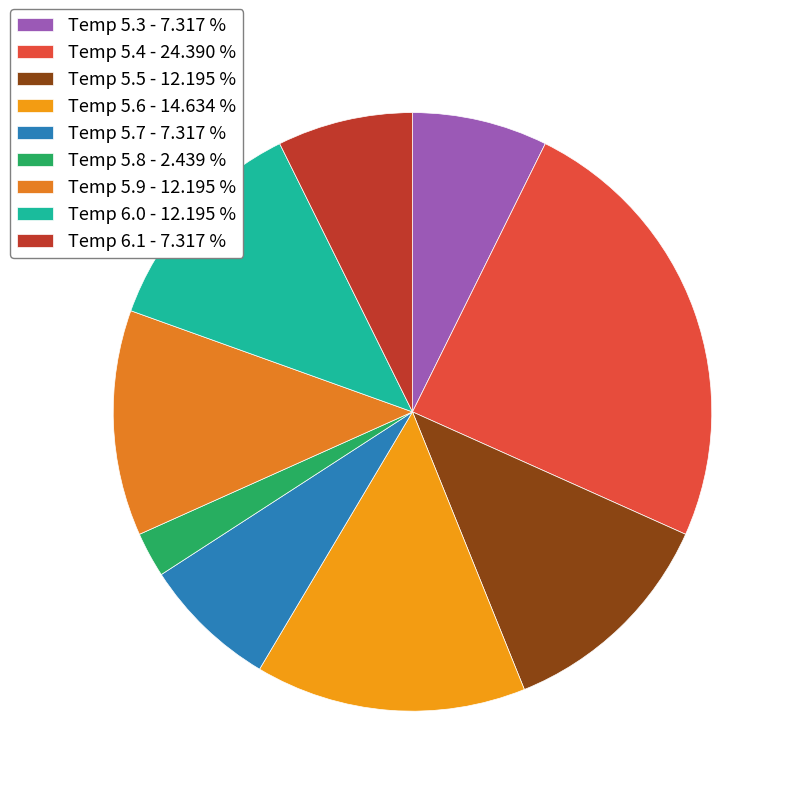

Count the number of slices in the pie.

9